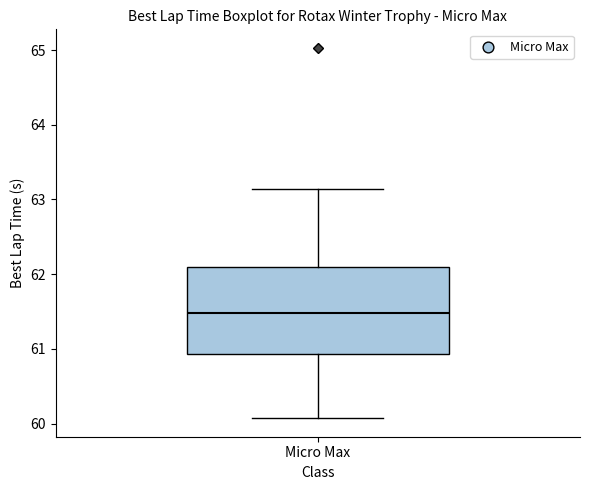

Transcribe this box plot: give where the median line is, the range the box spans, and where the two whiskers end, as read against the y-axis. The values are not printed on the chart, so give them approximately, as read against the axis.

median 61.5, box 60.9 to 62.1, whiskers 60.1 to 63.1